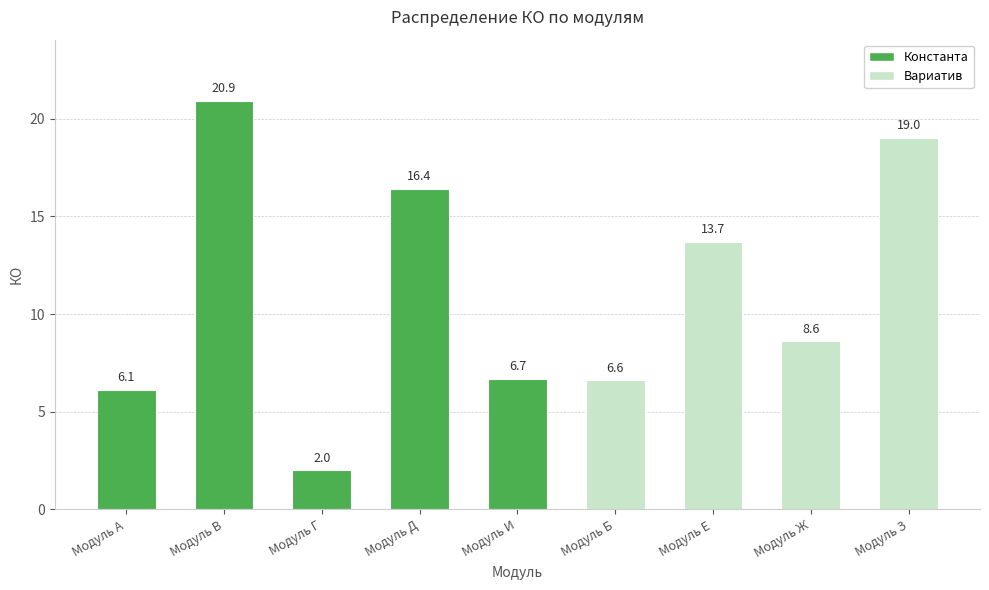

List the labels in order of value, smallest first.

Модуль Г, Модуль A, Модуль Б, Модуль И, Модуль Ж, Модуль Е, Модуль Д, Модуль З, Модуль В